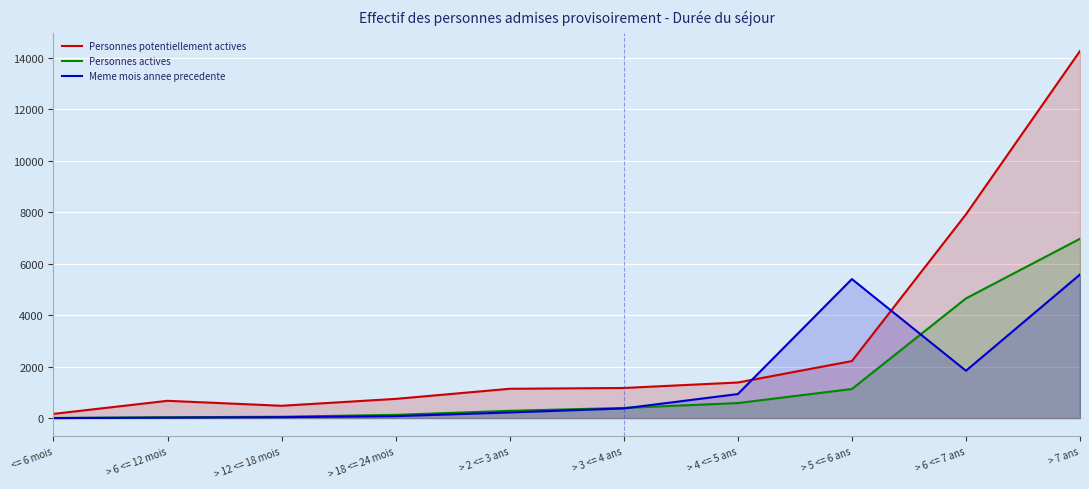

How many distinct data groups are displayed?

3